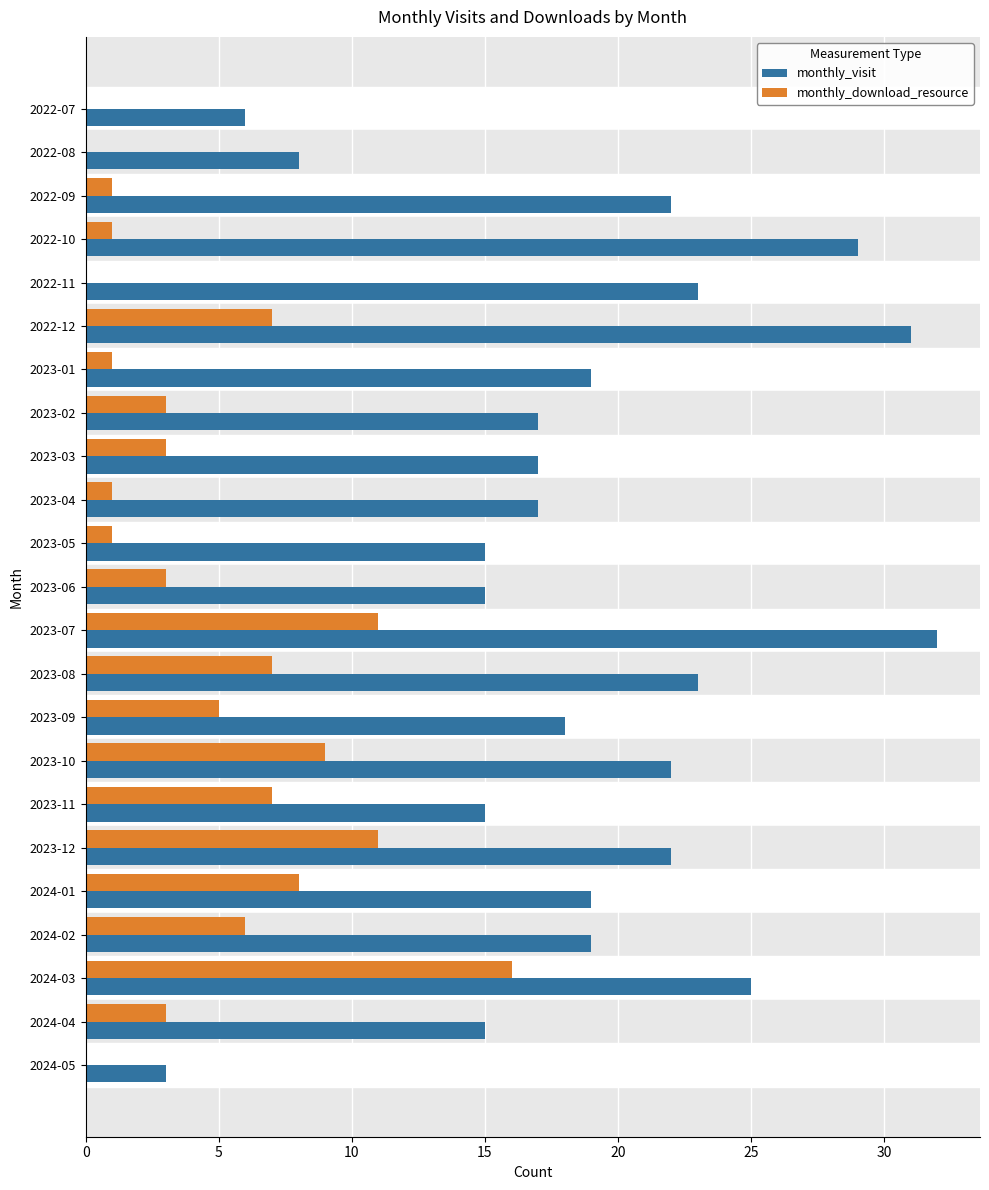

Is it true that monthly_visit equals 17 at 2023-04?

True